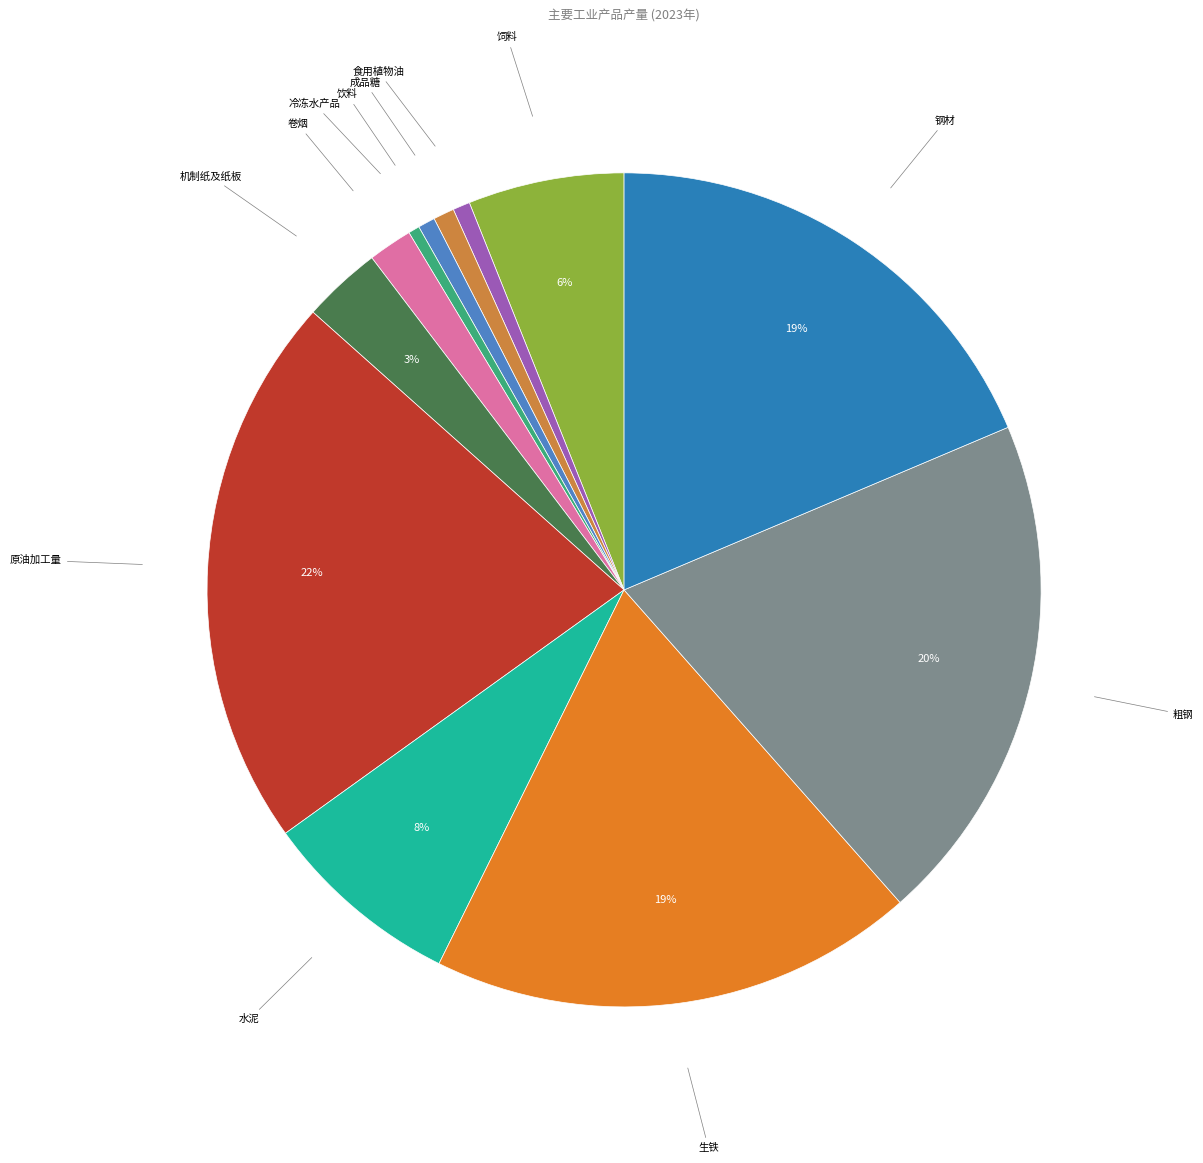

What is the largest slice in the pie chart?

原油加工量